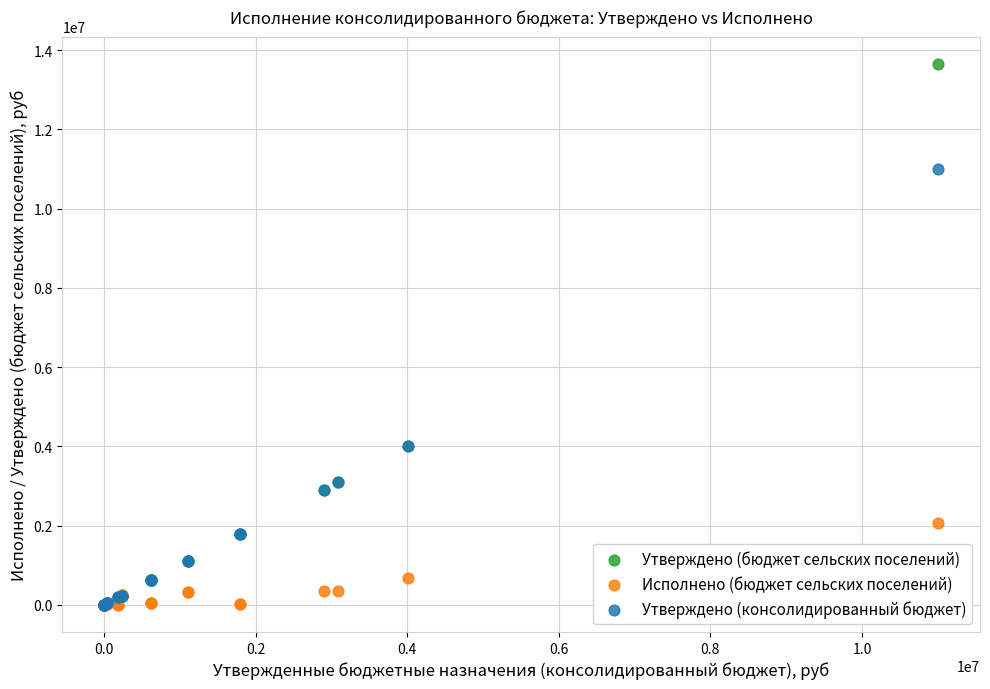

What are all the series names shown in the legend?

Утверждено (бюджет сельских поселений), Исполнено (бюджет сельских поселений), Утверждено (консолидированный бюджет)